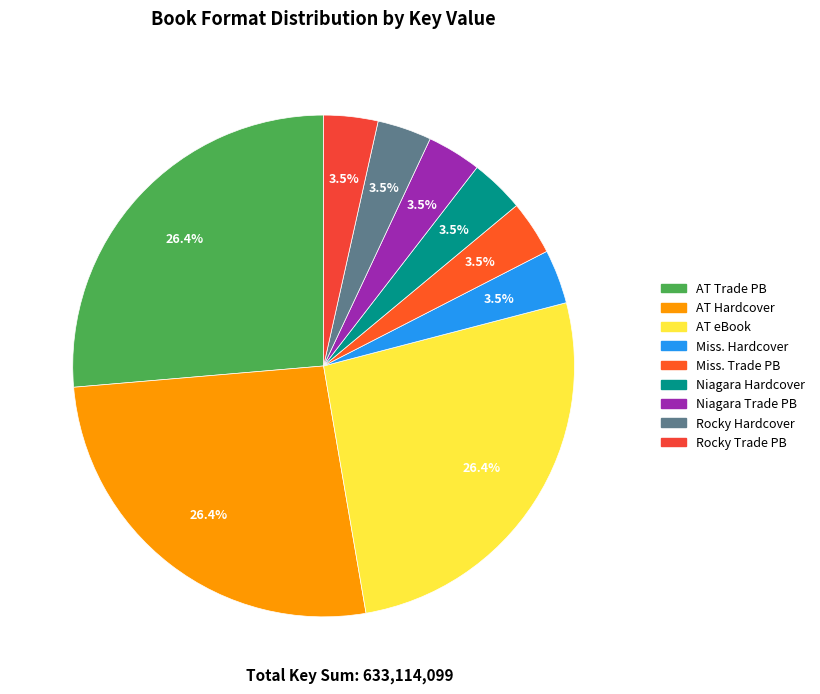

How many segments does this pie chart have?

9